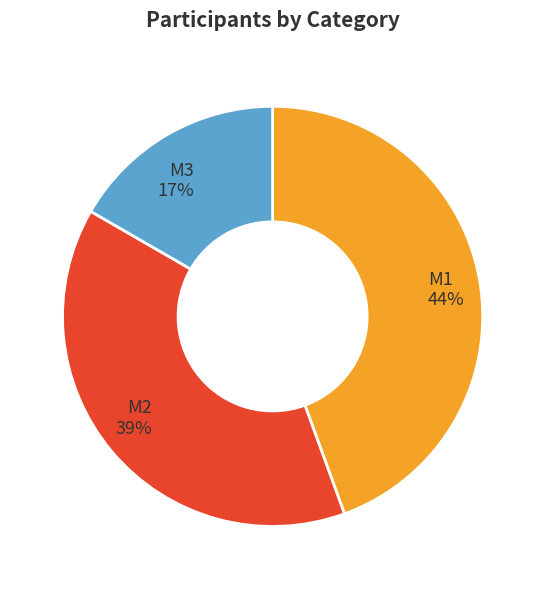

Combined, do M2 and M3 account for over 50%?

Yes